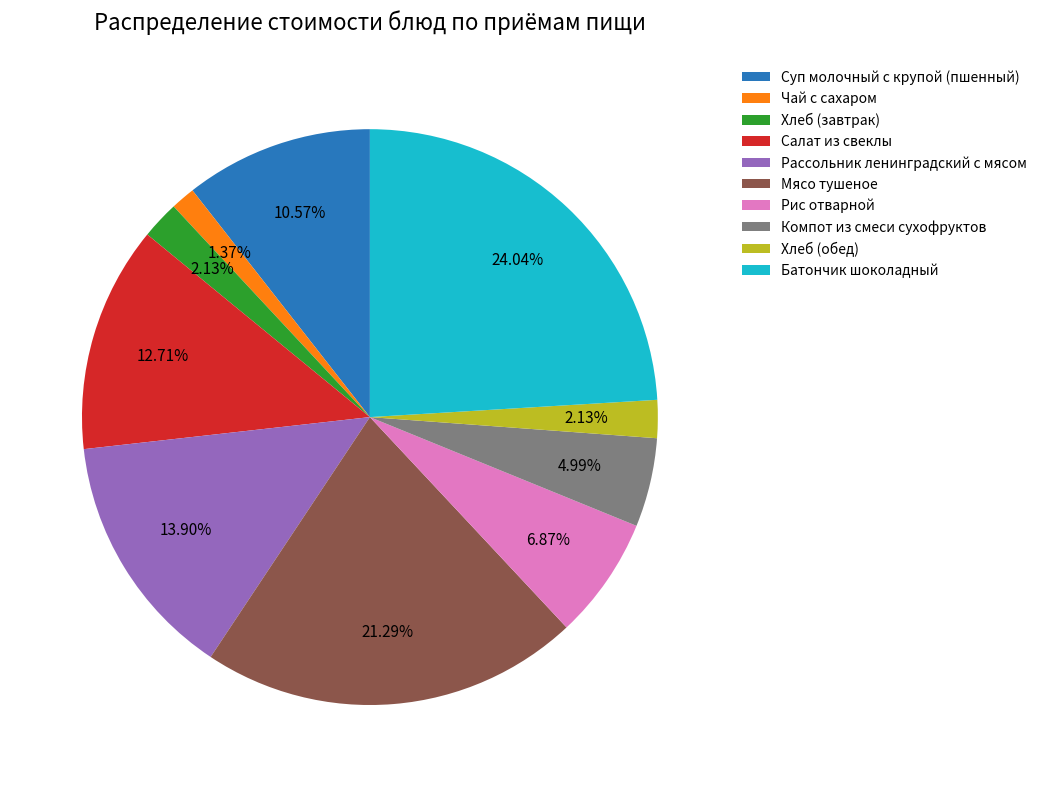

To the nearest percent, what percentage of the pie is Чай с сахаром?

1%